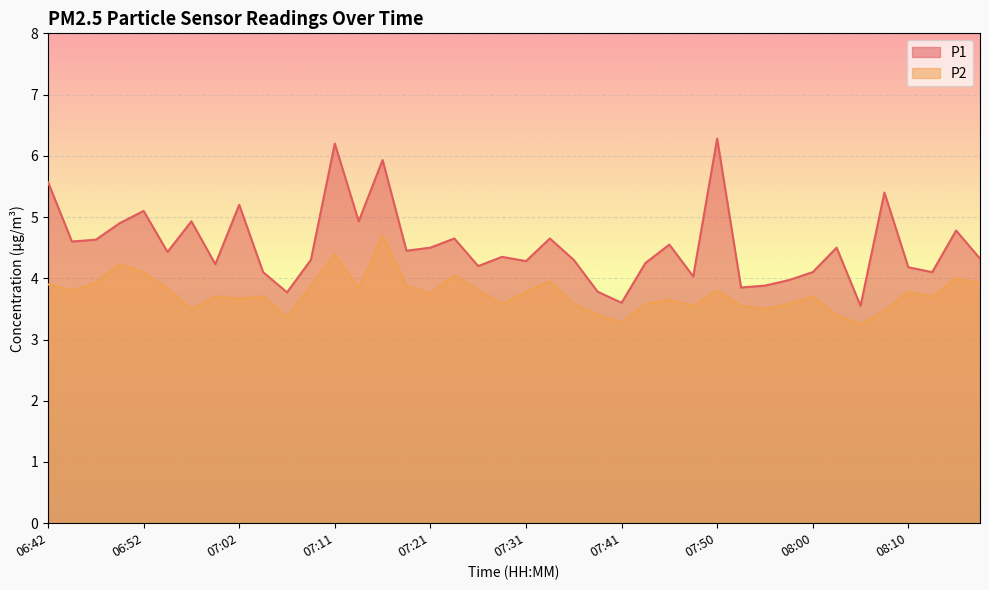

Reading left to right, list all the values displayed in this chart.

P1: 06:42=5.6	06:45=4.6	06:47=4.6	06:50=4.9	06:52=5.1	06:54=4.4	06:57=4.9	06:59=4.2	07:02=5.2	07:04=4.1	07:07=3.8	07:09=4.3	07:11=6.2	07:14=4.9	07:16=5.9	07:19=4.5	07:21=4.5	07:24=4.7	07:26=4.2	07:28=4.3	07:31=4.3	07:33=4.7	07:36=4.3	07:38=3.8	07:41=3.6	07:43=4.2	07:45=4.5	07:48=4.0	07:50=6.3	07:53=3.9	07:55=3.9	07:57=4.0	08:00=4.1	08:03=4.5	08:05=3.5	08:07=5.4	08:10=4.2	08:12=4.1	08:15=4.8	08:17=4.3
P2: 06:42=3.9	06:45=3.8	06:47=3.9	06:50=4.2	06:52=4.1	06:54=3.8	06:57=3.5	06:59=3.7	07:02=3.7	07:04=3.7	07:07=3.4	07:09=3.9	07:11=4.4	07:14=3.8	07:16=4.7	07:19=3.9	07:21=3.8	07:24=4.0	07:26=3.8	07:28=3.6	07:31=3.8	07:33=4.0	07:36=3.6	07:38=3.4	07:41=3.3	07:43=3.6	07:45=3.6	07:48=3.5	07:50=3.8	07:53=3.5	07:55=3.5	07:57=3.6	08:00=3.7	08:03=3.4	08:05=3.2	08:07=3.5	08:10=3.8	08:12=3.7	08:15=4.0	08:17=3.9